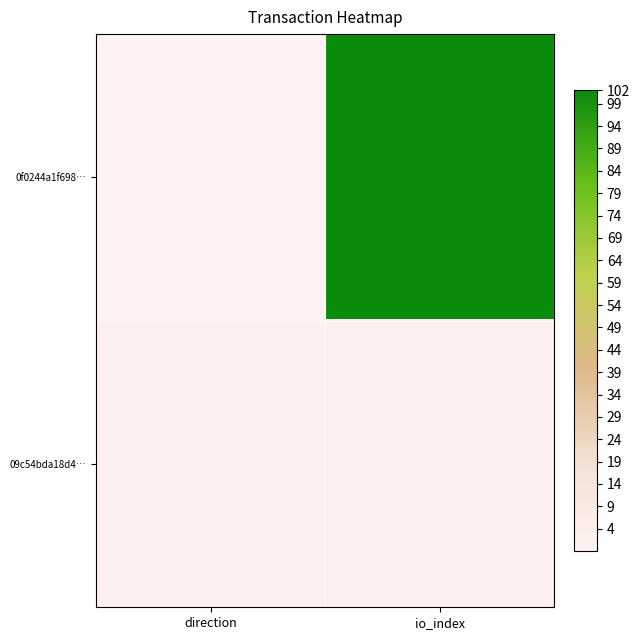

Reading left to right, list all the values displayed in this chart.

0f0244a1f698…: direction=-1	io_index=102
09c54bda18d4…: direction=1	io_index=2